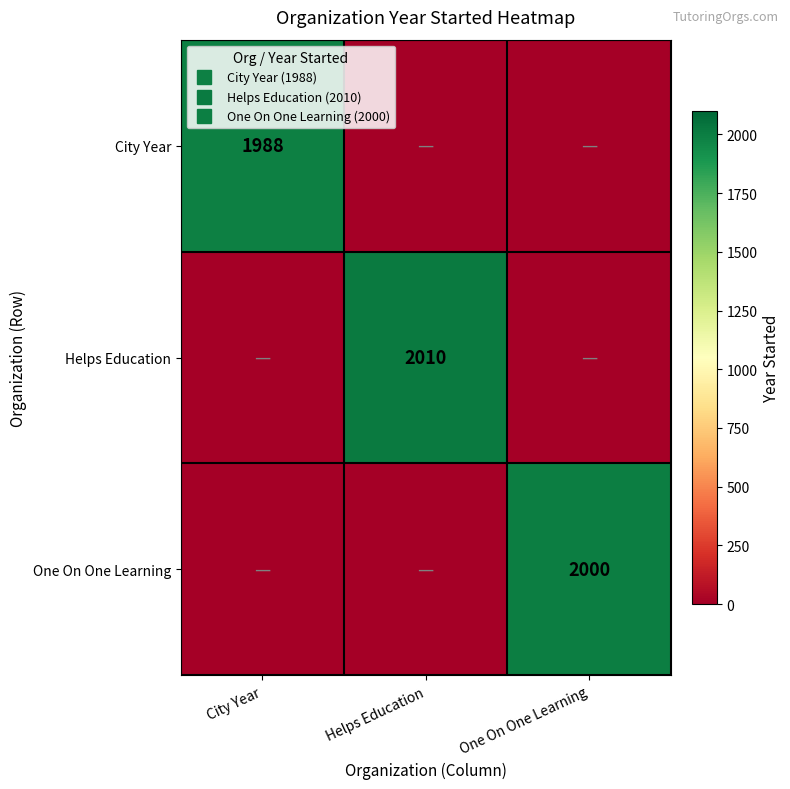

Which series has the largest range (max minus min)?

Helps Education